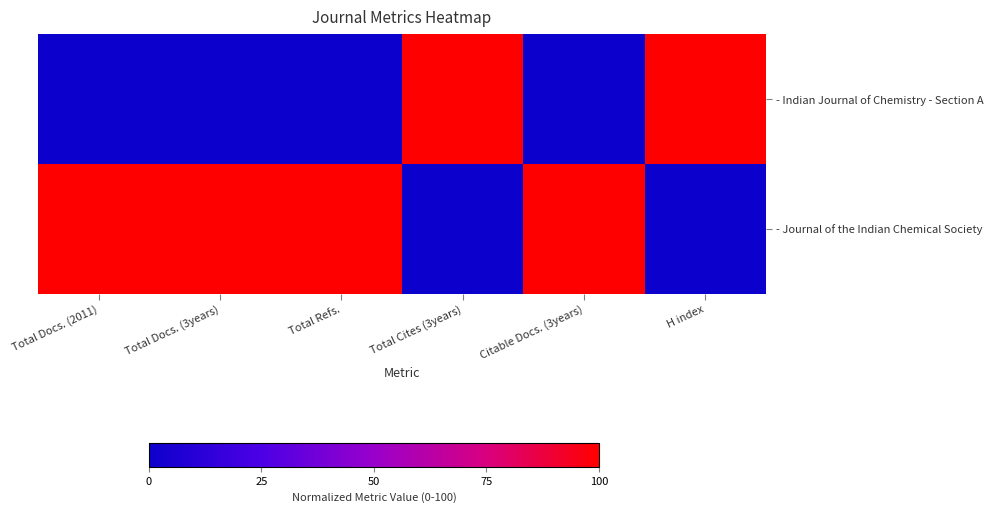

Reading left to right, what are all the values shown in this chart?

- Indian Journal of Chemistry - Section A: Total Docs. (2011)=0	Total Docs. (3years)=0	Total Refs.=0	Total Cites (3years)=100	Citable Docs. (3years)=0	H index=100
- Journal of the Indian Chemical Society: Total Docs. (2011)=100	Total Docs. (3years)=100	Total Refs.=100	Total Cites (3years)=0	Citable Docs. (3years)=100	H index=0